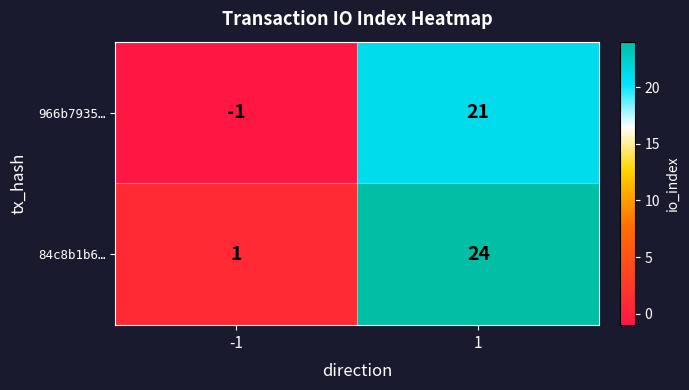

How many values in 966b7935… are above zero?

1